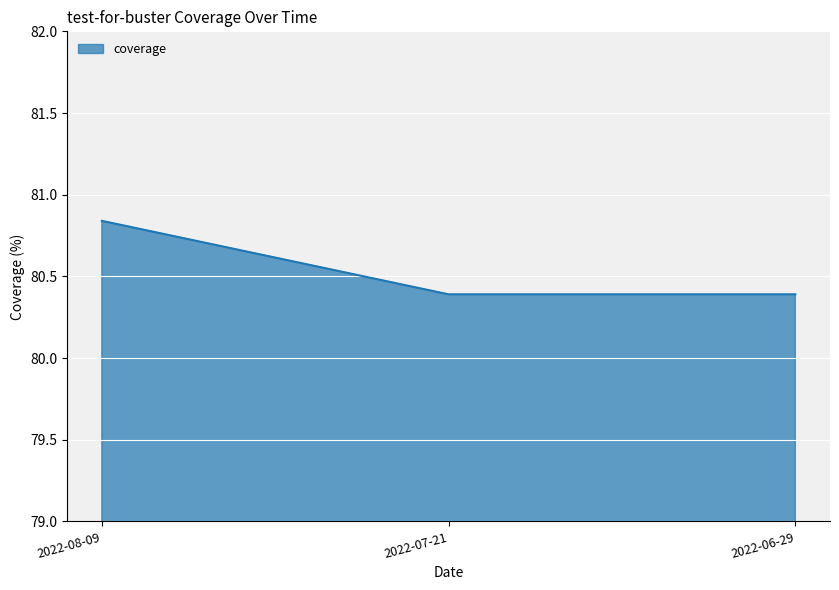

What position from the left is 2022-06-29?

3